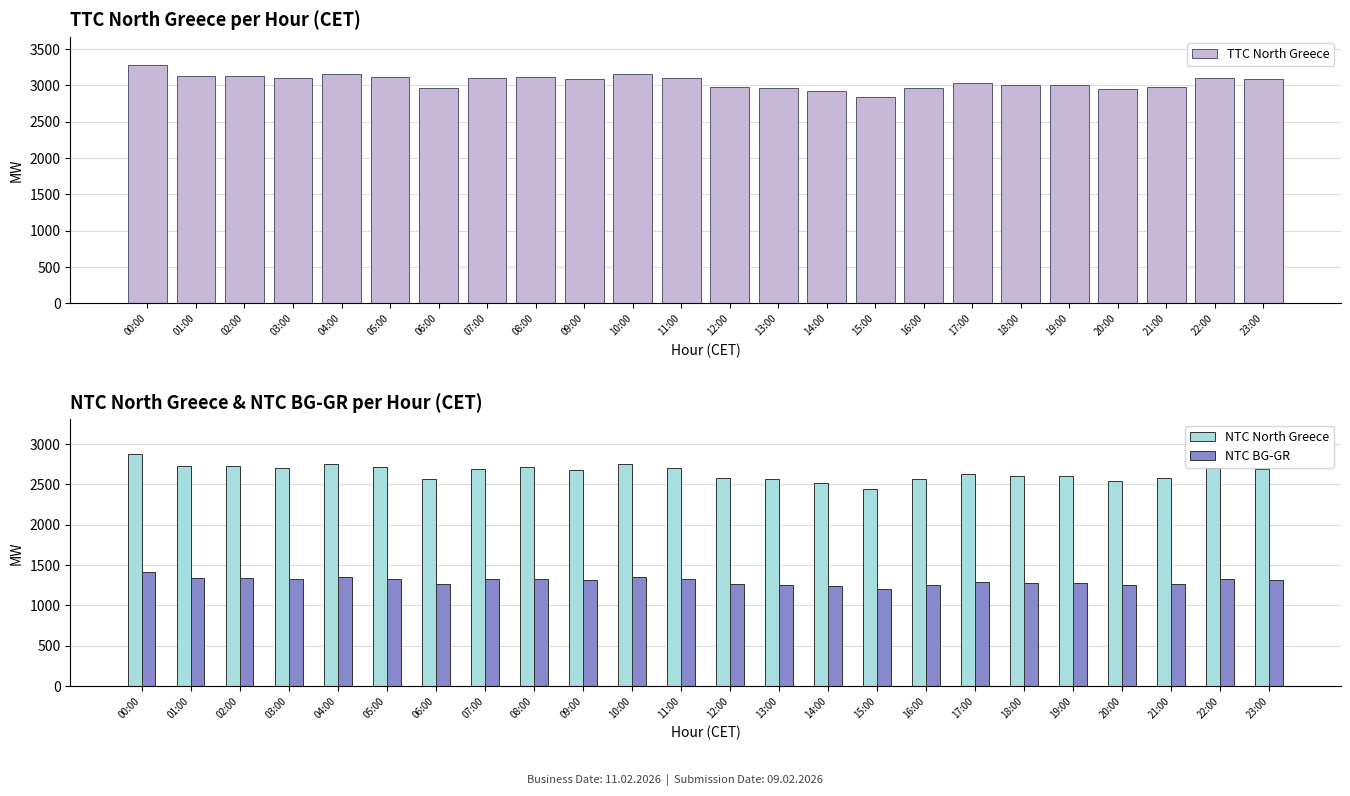

What is the minimum value shown in the chart?

1197